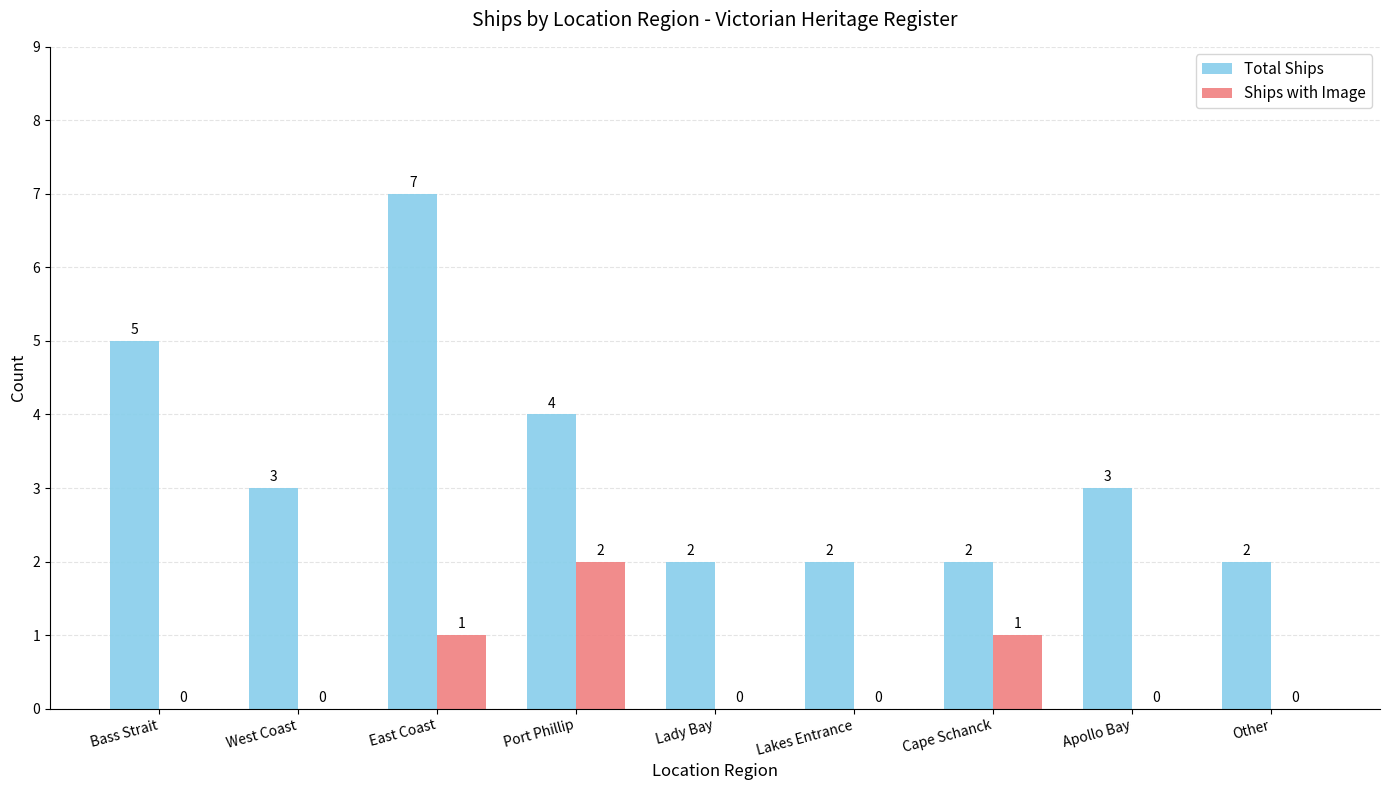

What is the maximum value shown in the chart?

7